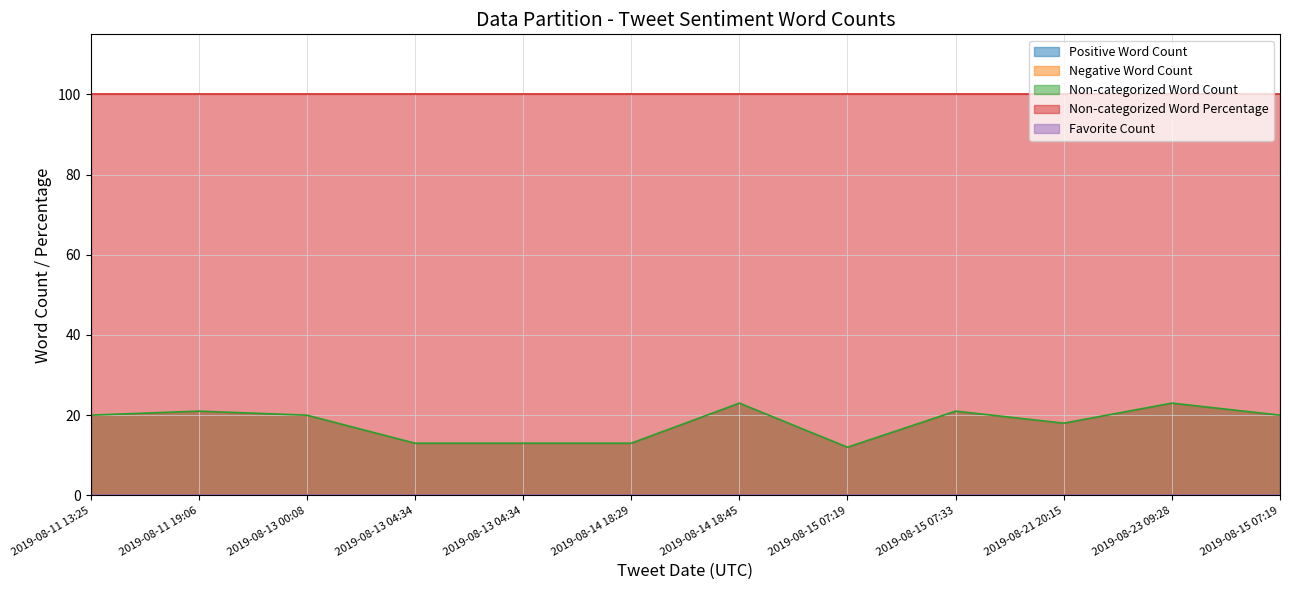

How many categories are shown in the chart?

12